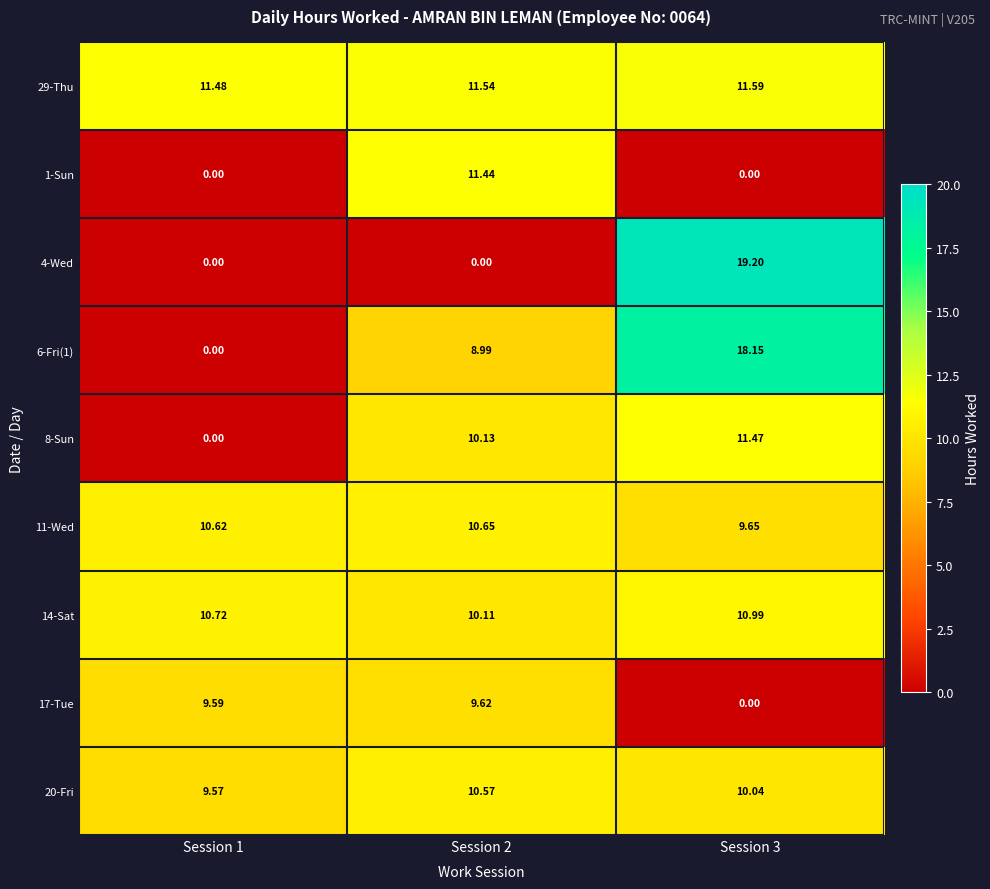

How many distinct data groups are displayed?

9